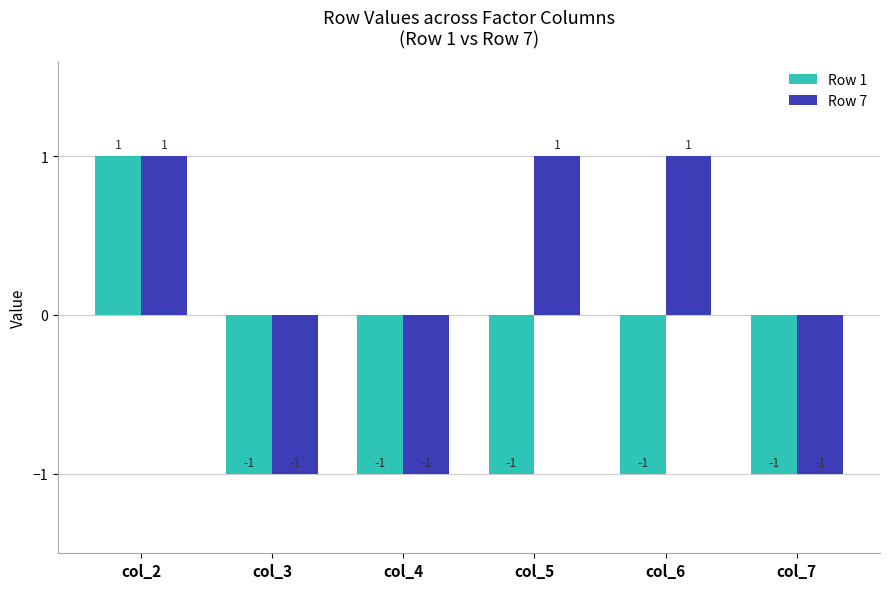

Which series has the largest total across all categories?

Row 7